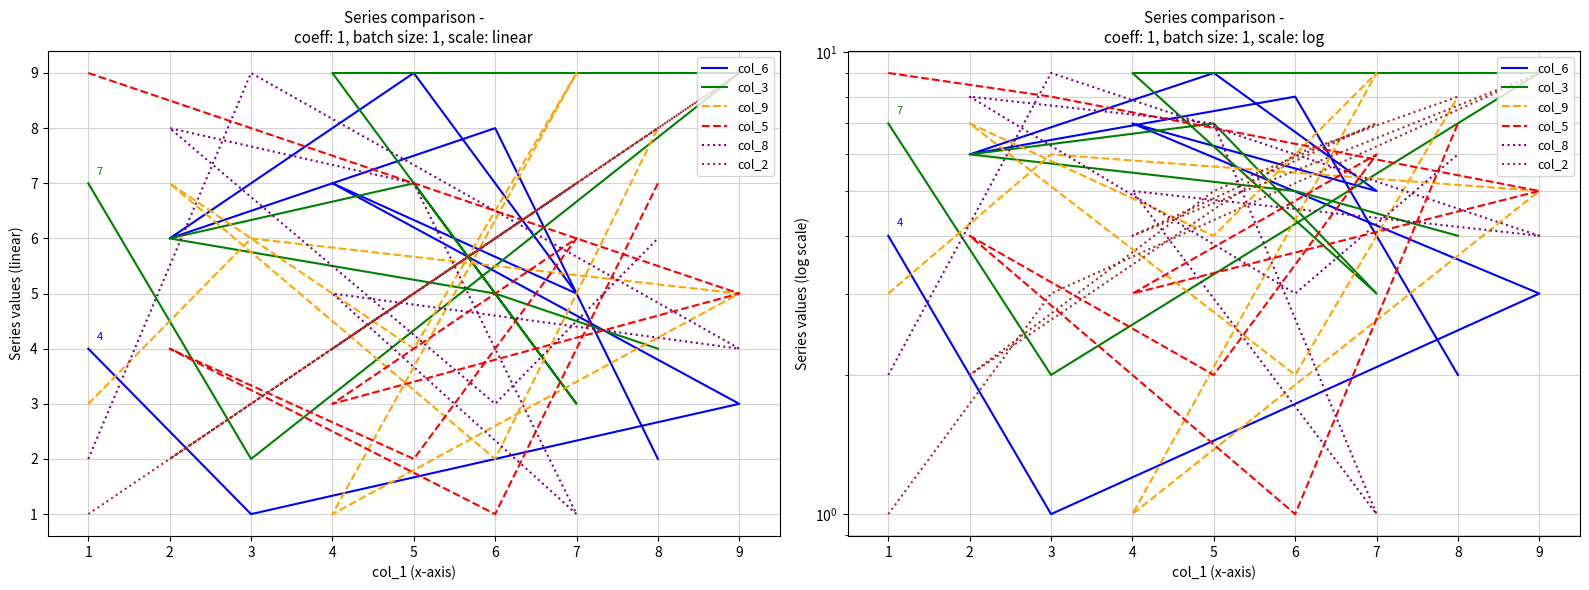

The col_8 series shows 2 at 1. True or false?

True